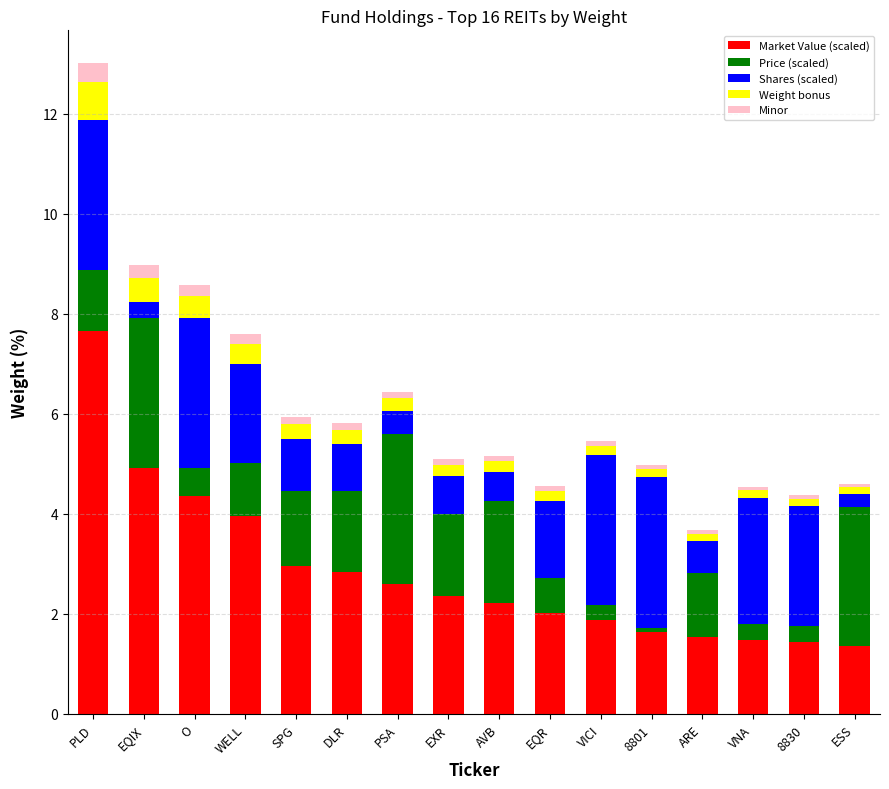

What is the lowest value of the Market Value (scaled) series?

1.4